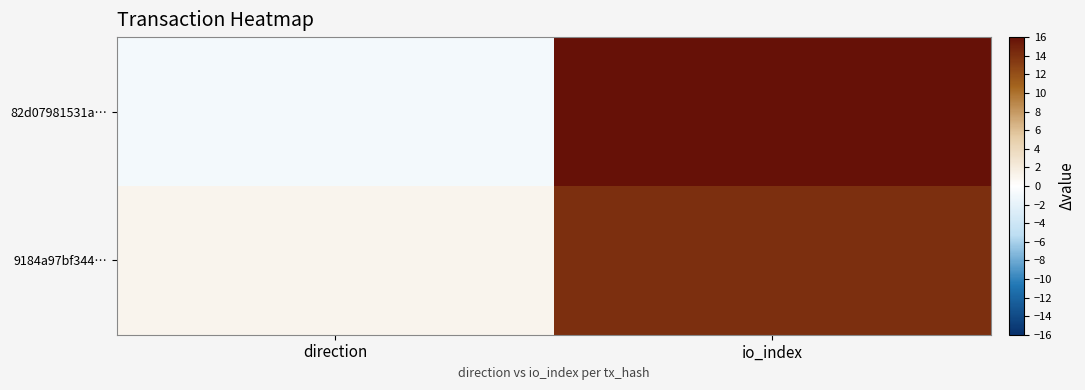

Reading right to left, what are all the values shown in this chart?

82d07981531a…: io_index=203	direction=-1
9184a97bf344…: io_index=14	direction=1